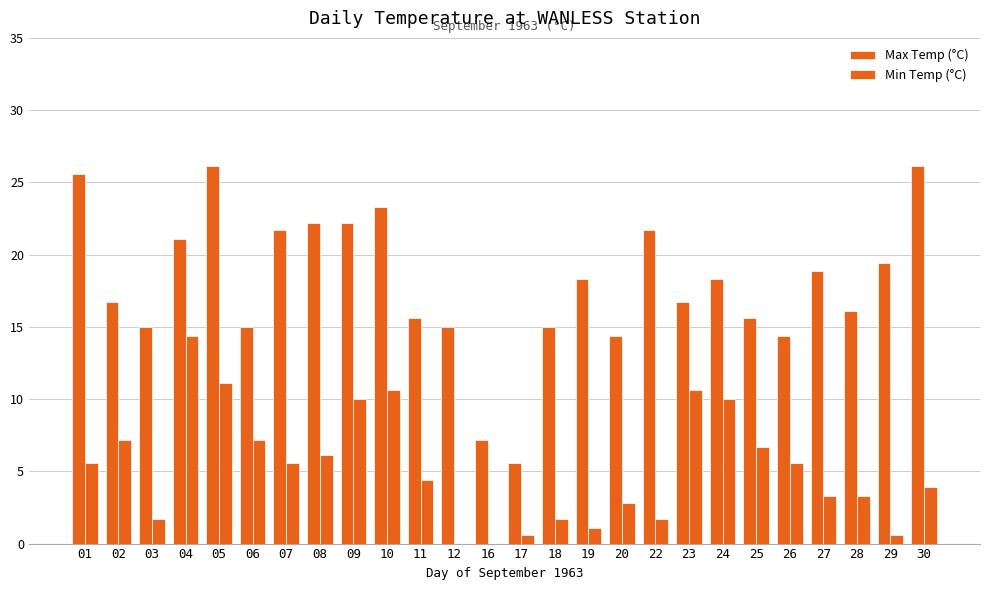

The Min Temp (°C) series shows -2.2 at 12. True or false?

True